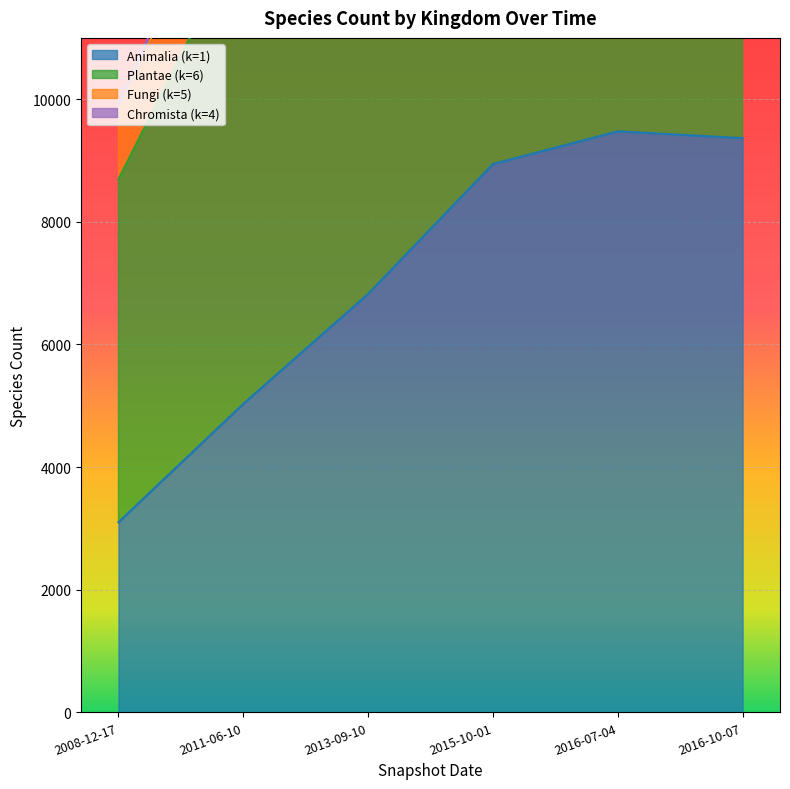

What is the value of the Fungi (k=5) point at the 6th from the left?

22318